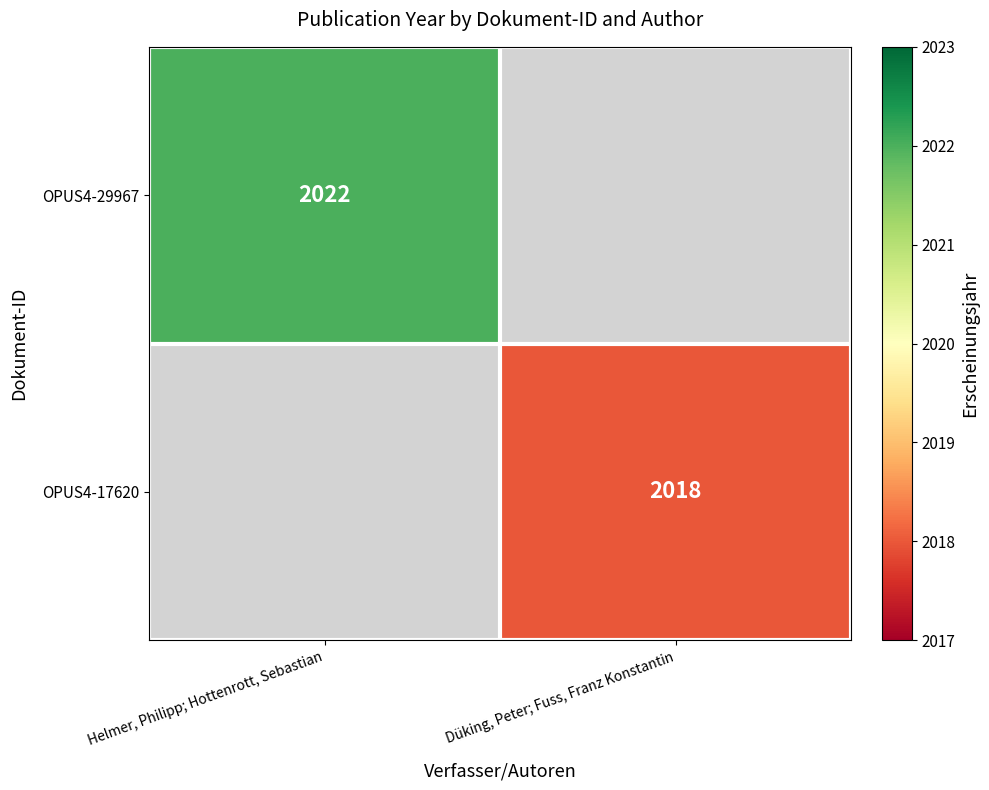

At how many categories does at least one series exceed 487?

2